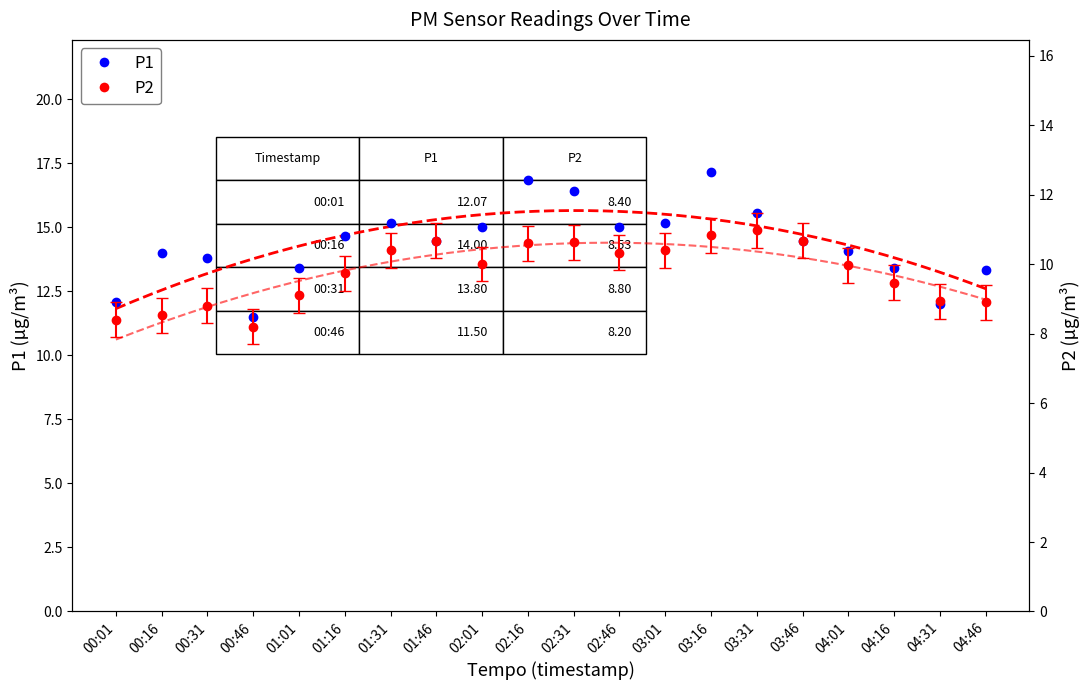

Approximately how many times larger is the value at 01:01 compared to 03:16?

0.8